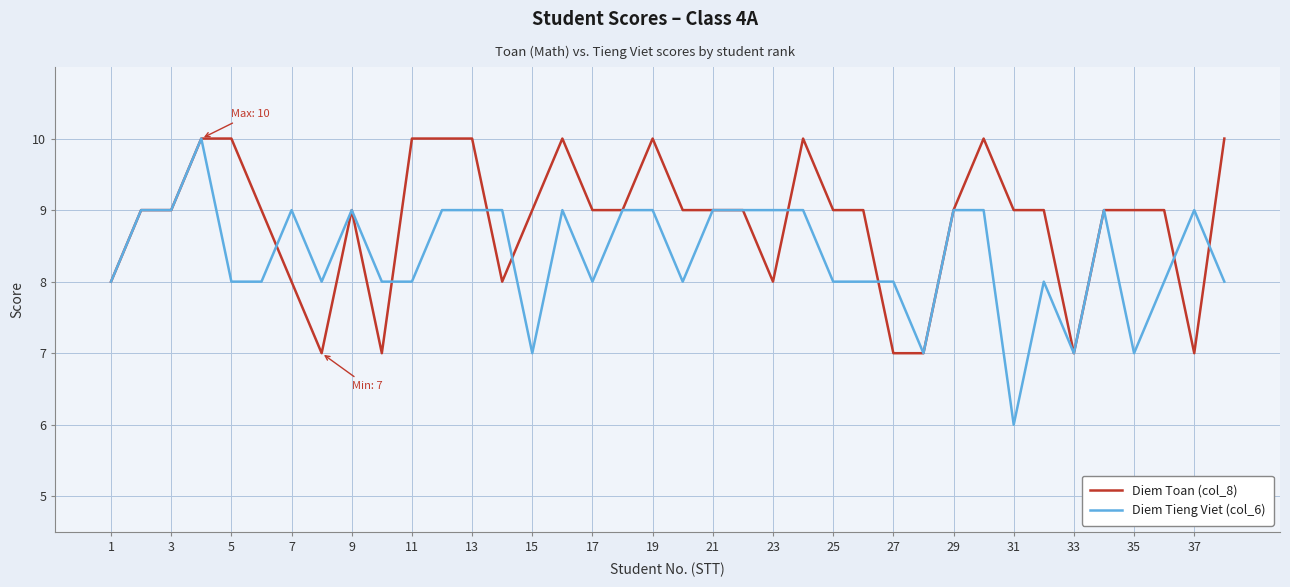

List the series in order of their overall mean, lowest first.

Diem Tieng Viet (col_6), Diem Toan (col_8)